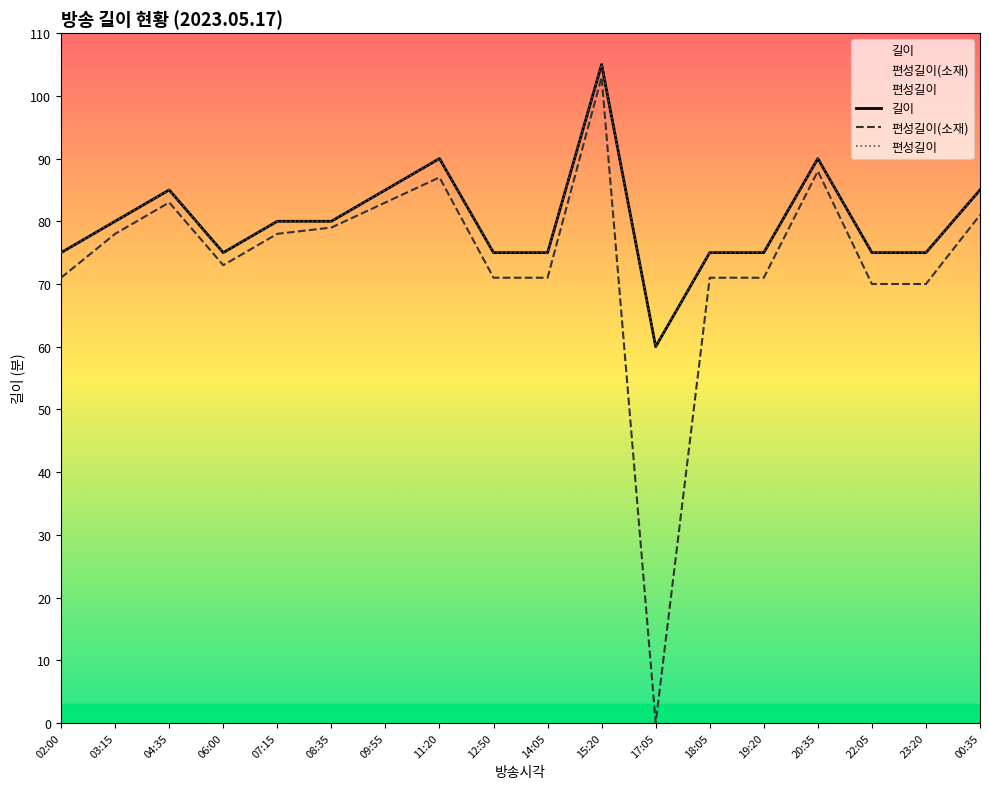

What is the difference between the maximum and second lowest values in the 길이 series?

30